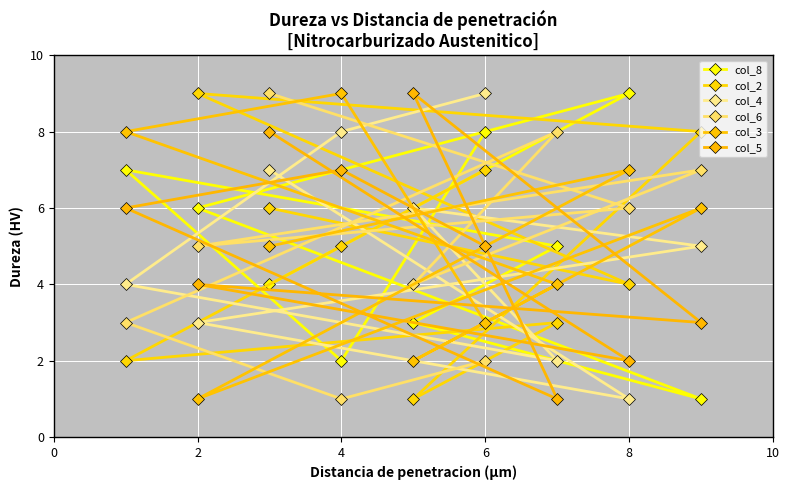

At which category does col_3 reach its first local valley?

2